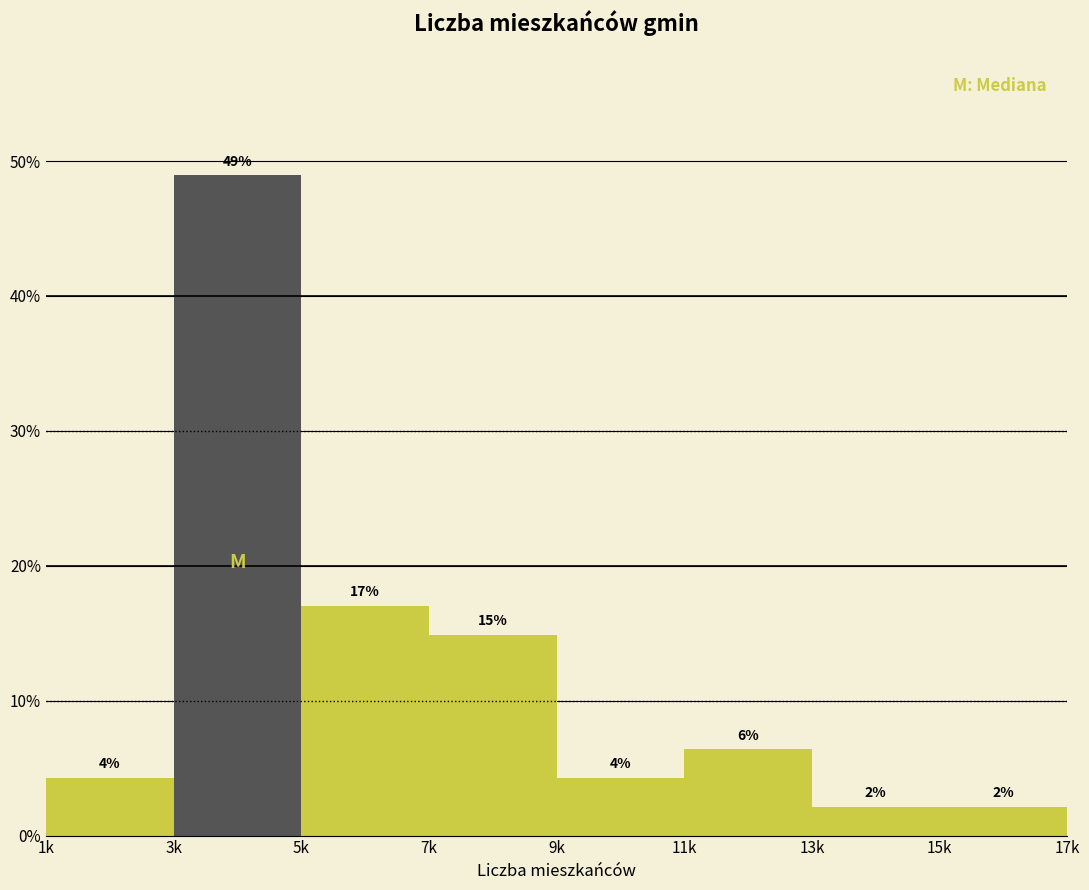

Does the chart contain any negative values?

No